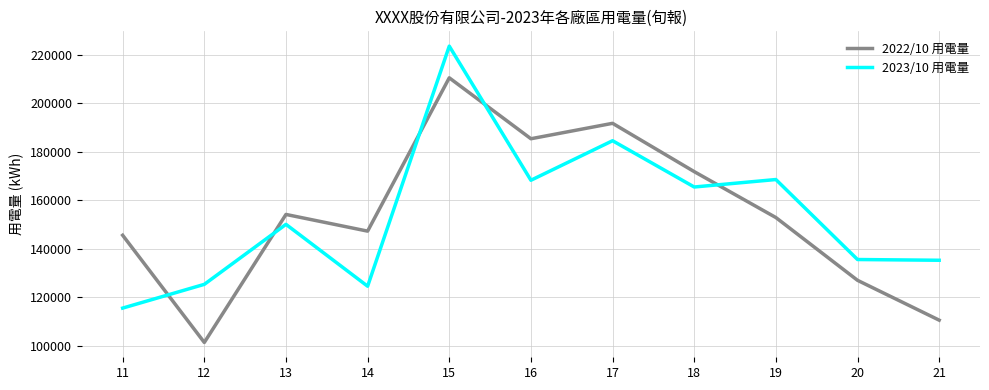

List the series in order of their peak value, lowest first.

2022/10 用電量, 2023/10 用電量